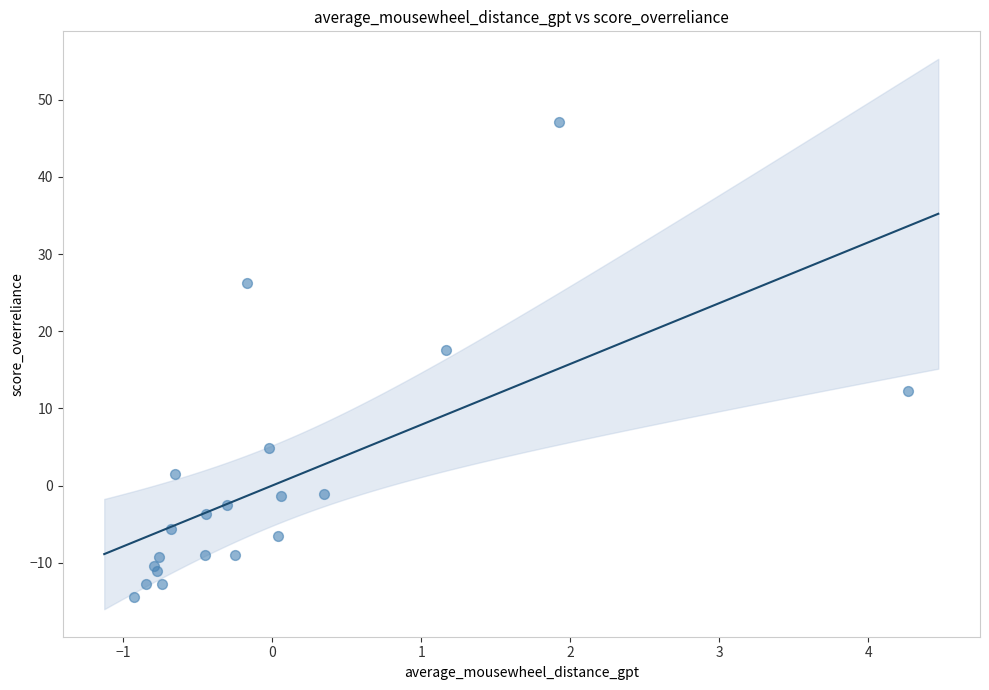

What Y value in the scatter plot is closest to 16?

17.6